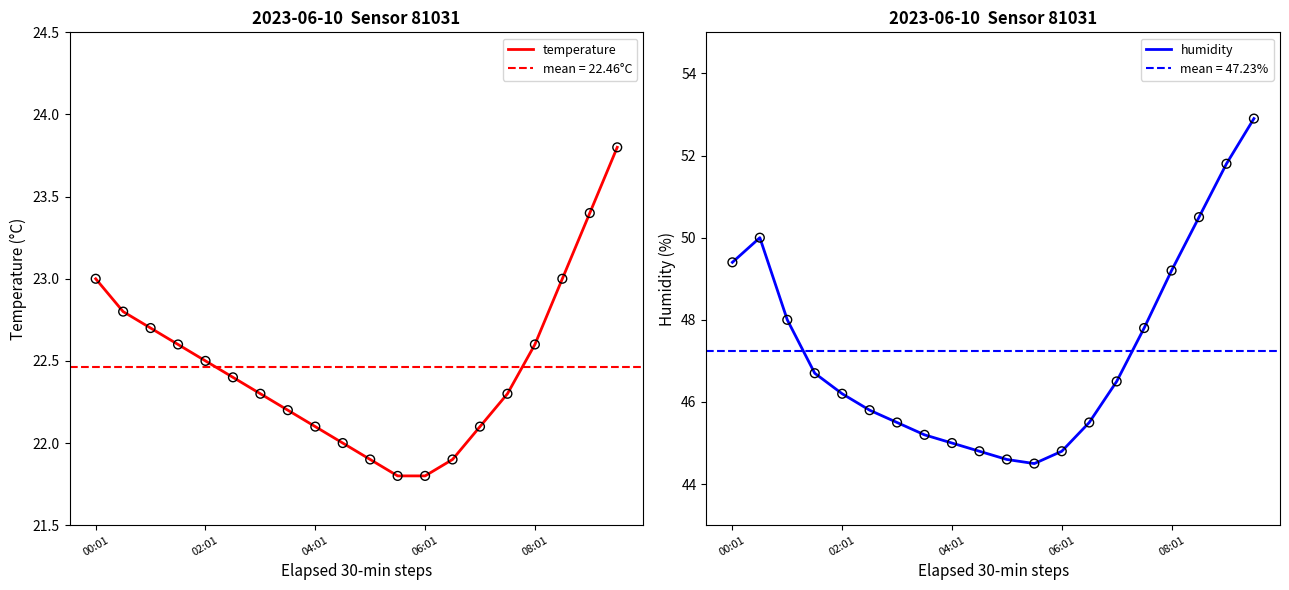

Where does the humidity series first go above 46?

00:01